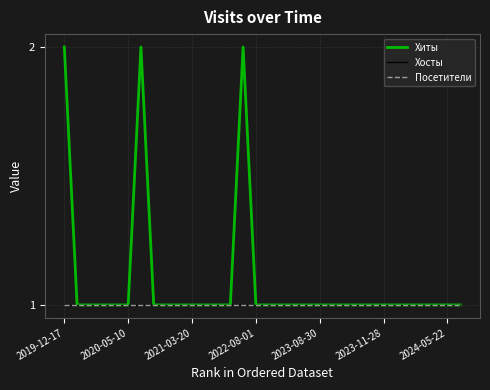

Does the chart display data point markers on the line(s)?

No